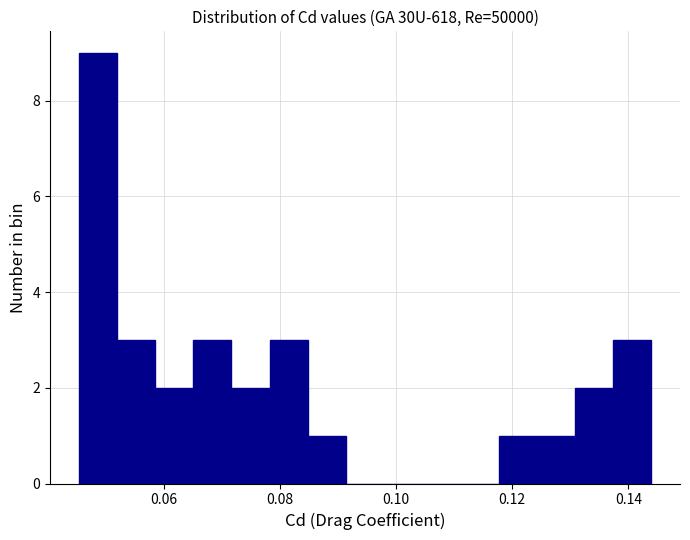

Around what value on the x-axis is the tallest bar? Give the approximate position of its centre, as read against the axis.

0.048